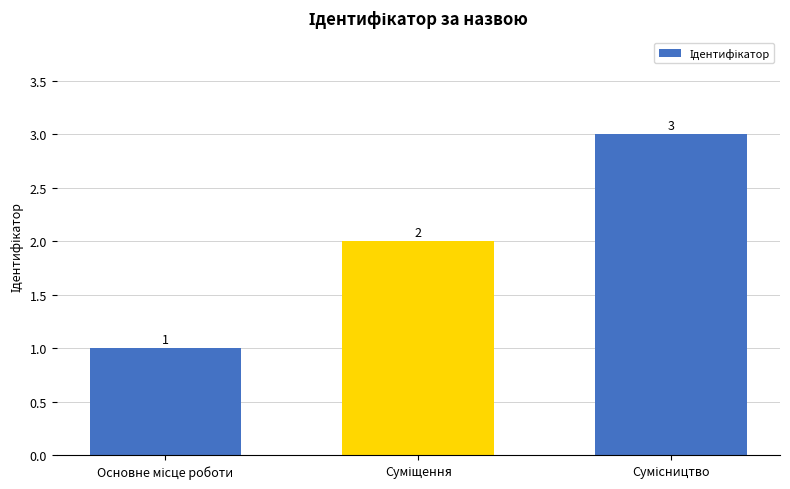

What is the sum of all values?

6